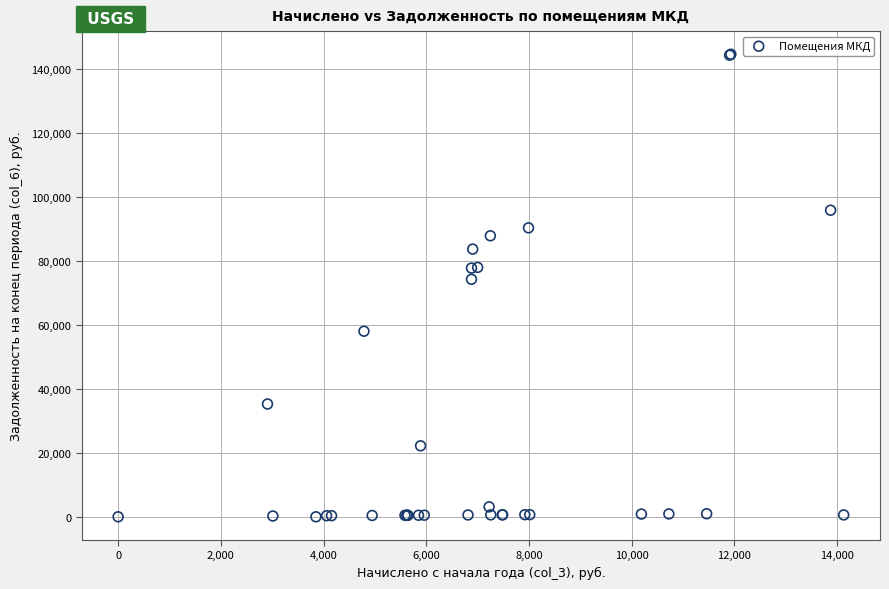

What Y value in the scatter plot is closest to 72371?

74319.5